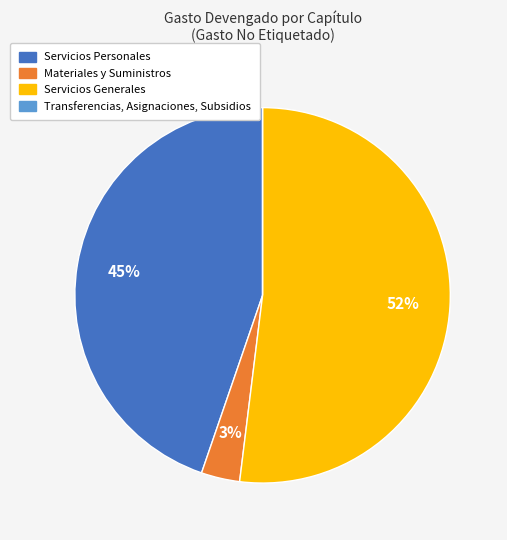

Which slice is the largest?

Servicios Generales